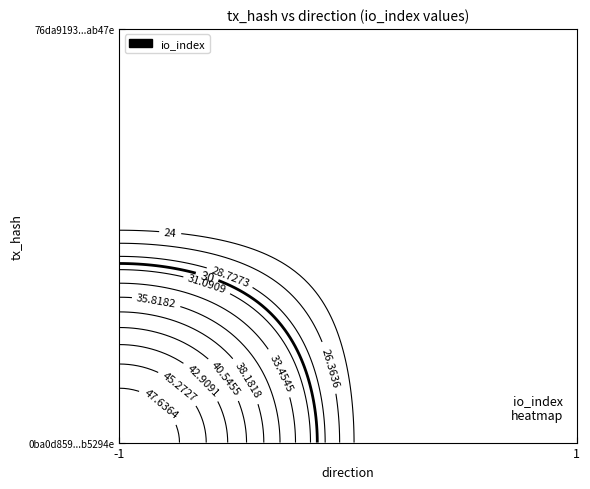

The value of 0ba0d859f6122661e2a6d3653855fb539b5294e at direction is 0. True or false?

False